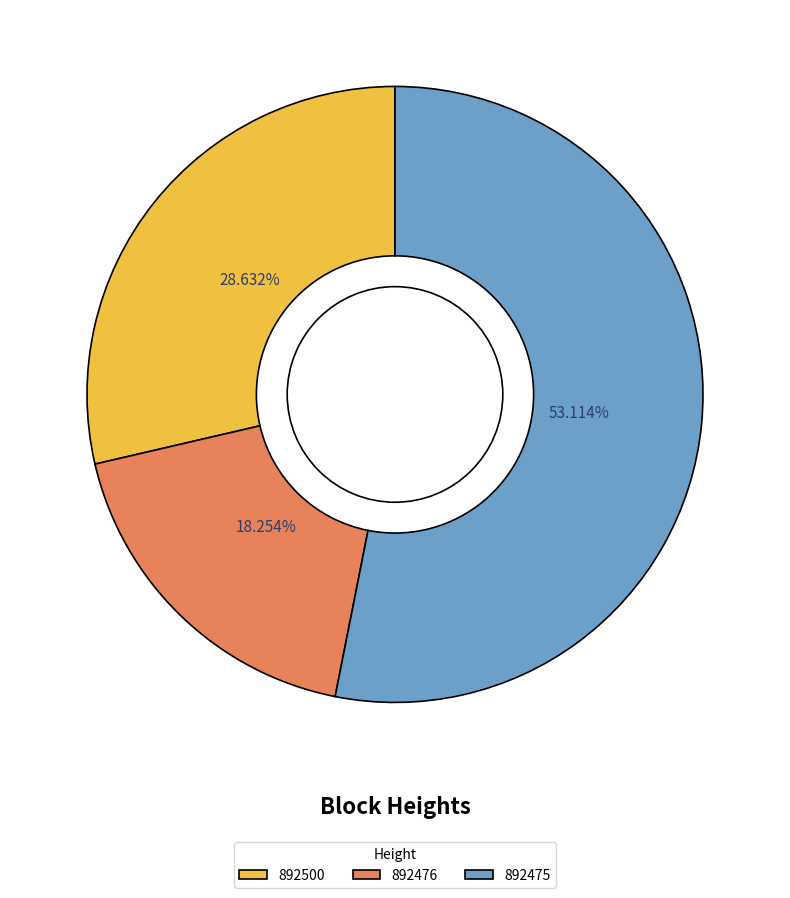

Which category has the biggest portion of the pie?

892475